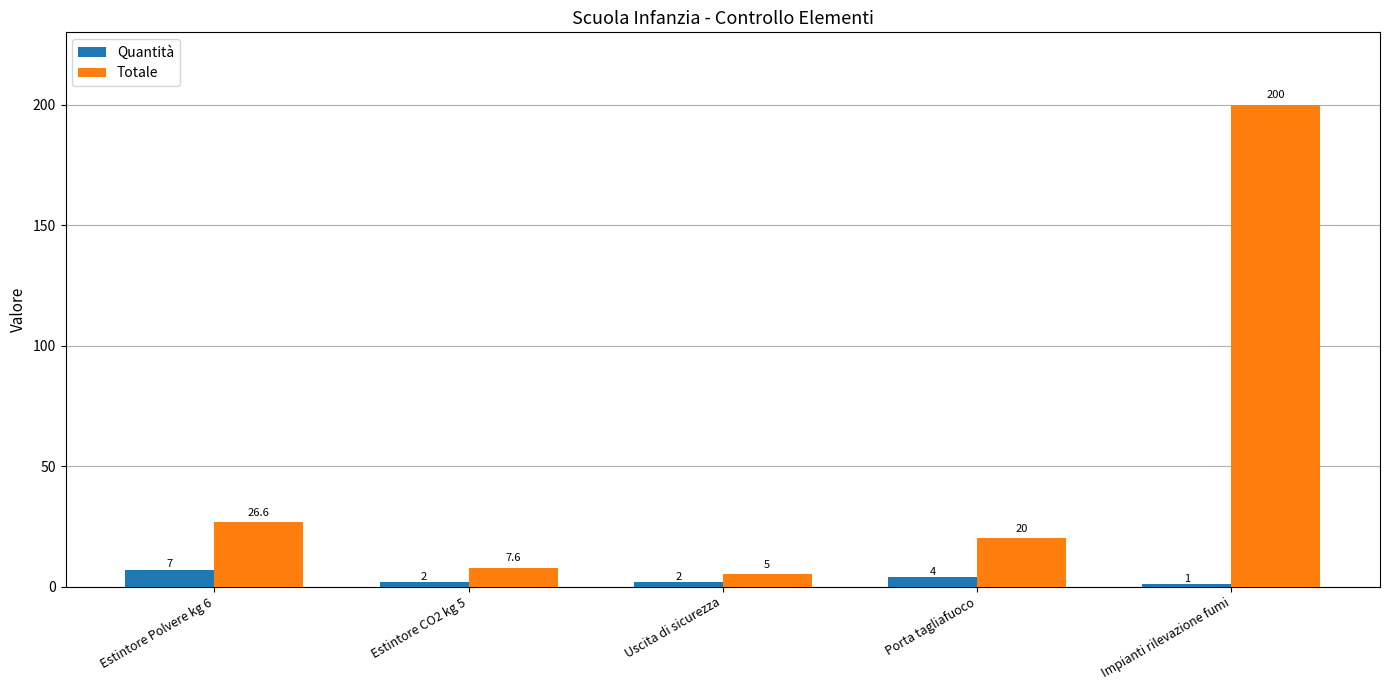

What is the sum of the Quantità values at Impianti rilevazione fumi and Estintore CO2 kg 5?

3.0